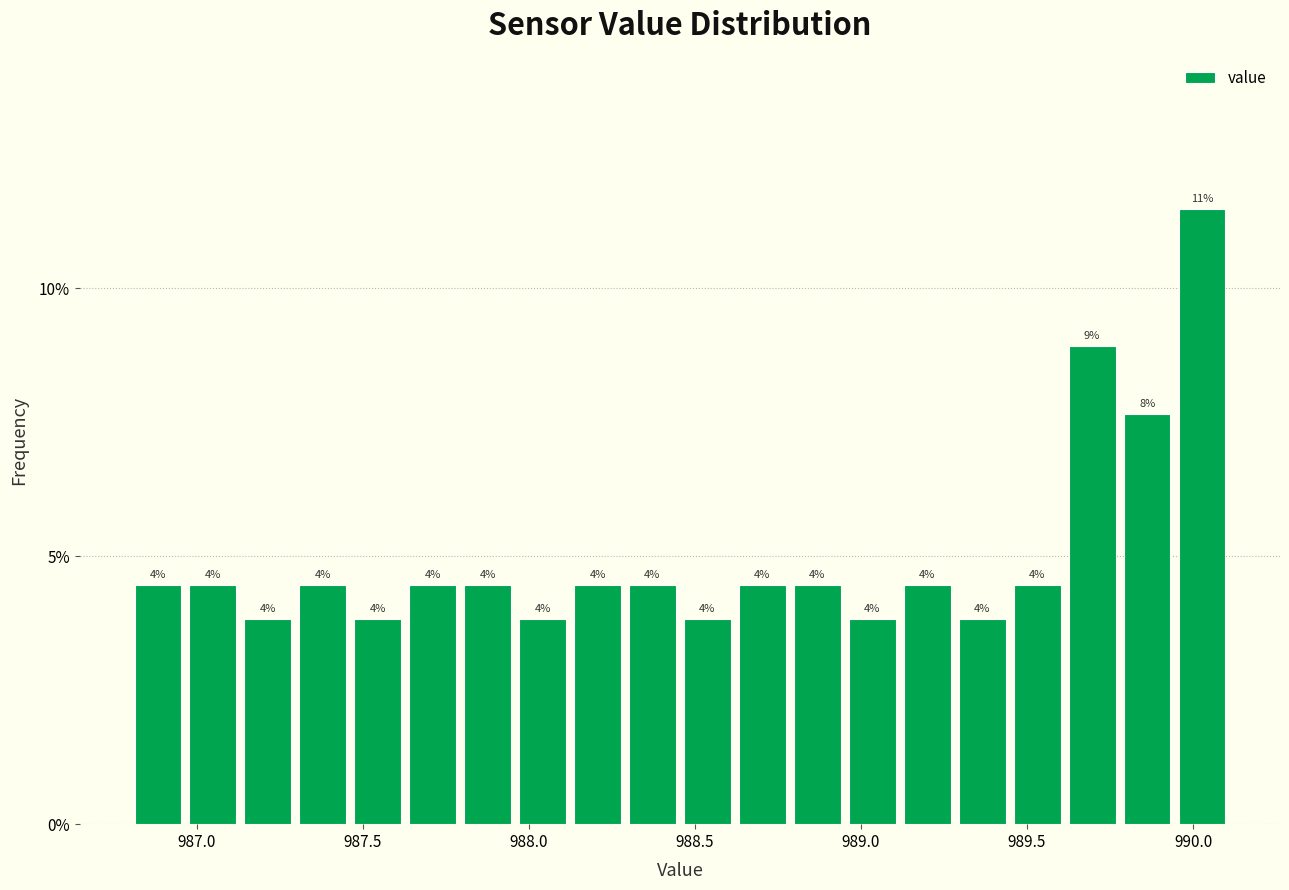

Read against the x-axis, roughly where is the centre of the tallest bar?

990.05